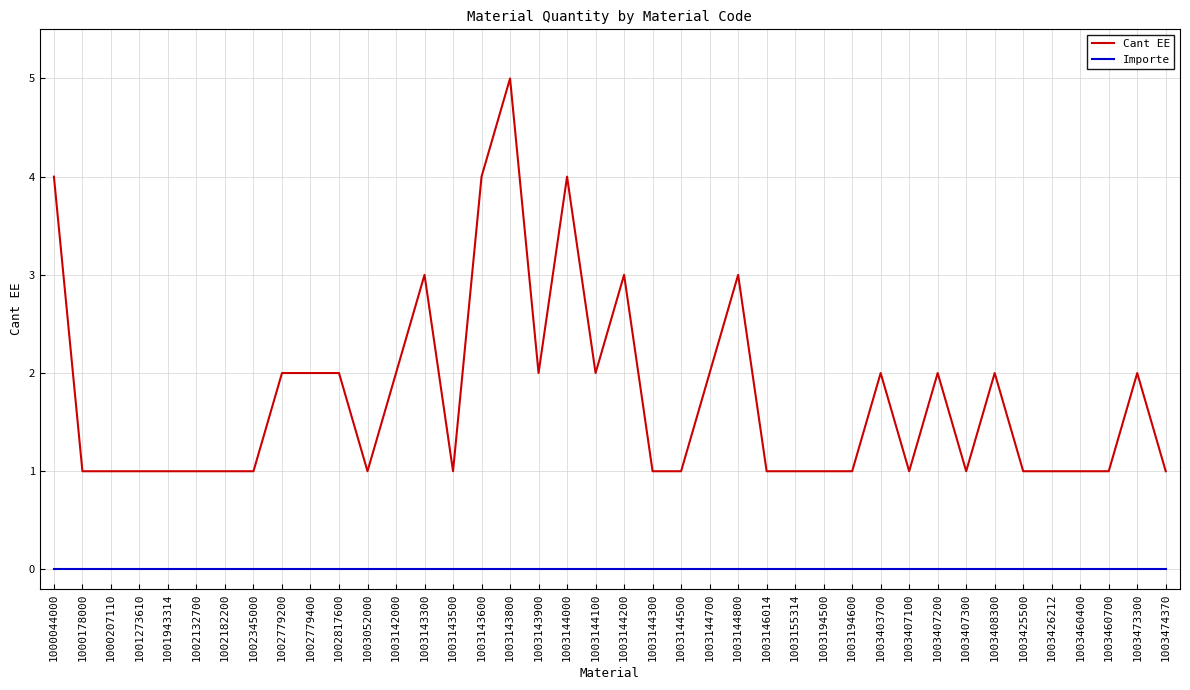

What is the average value of the Cant EE series?

2